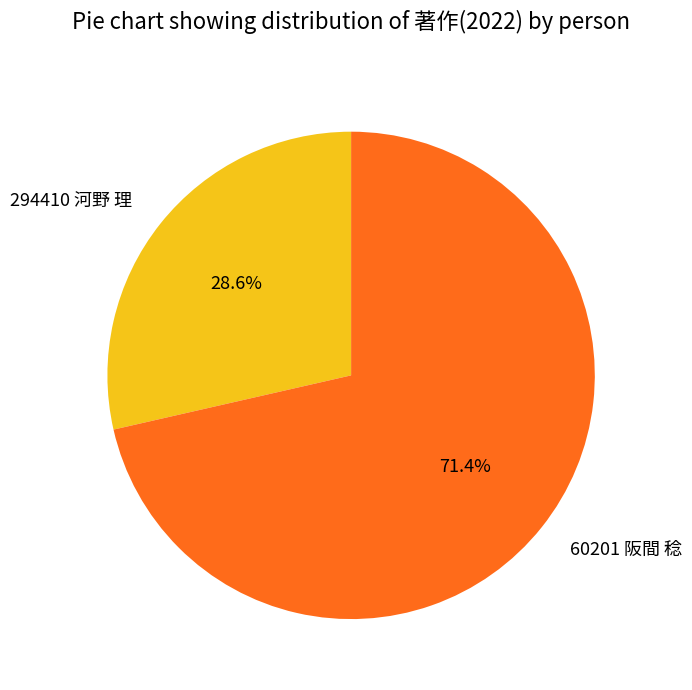

Which slice is the largest?

60201 阪間 稔